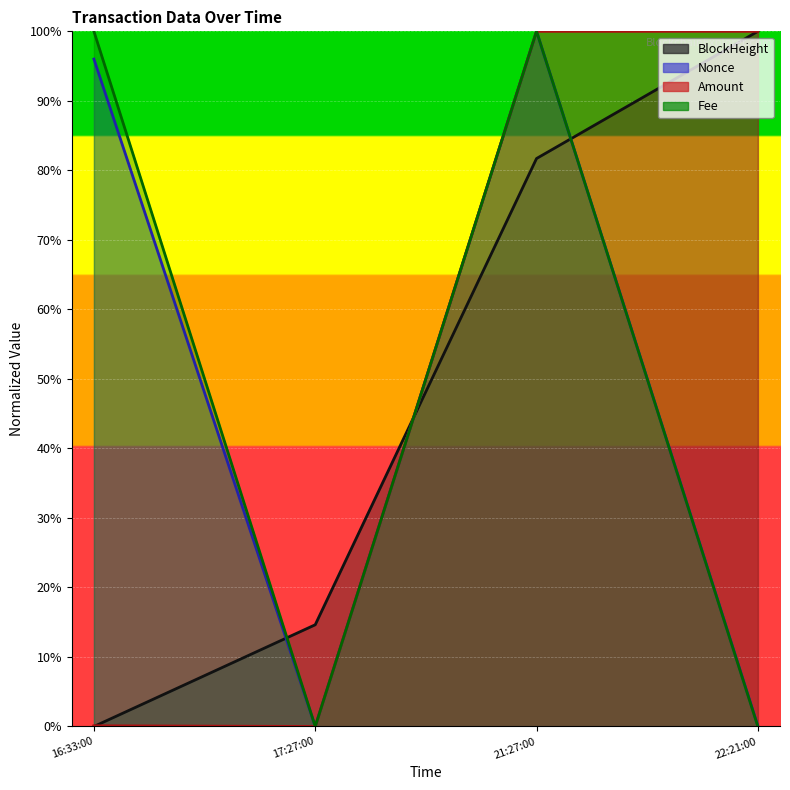

What is the difference between the second highest and minimum values in the Amount series?

100.0